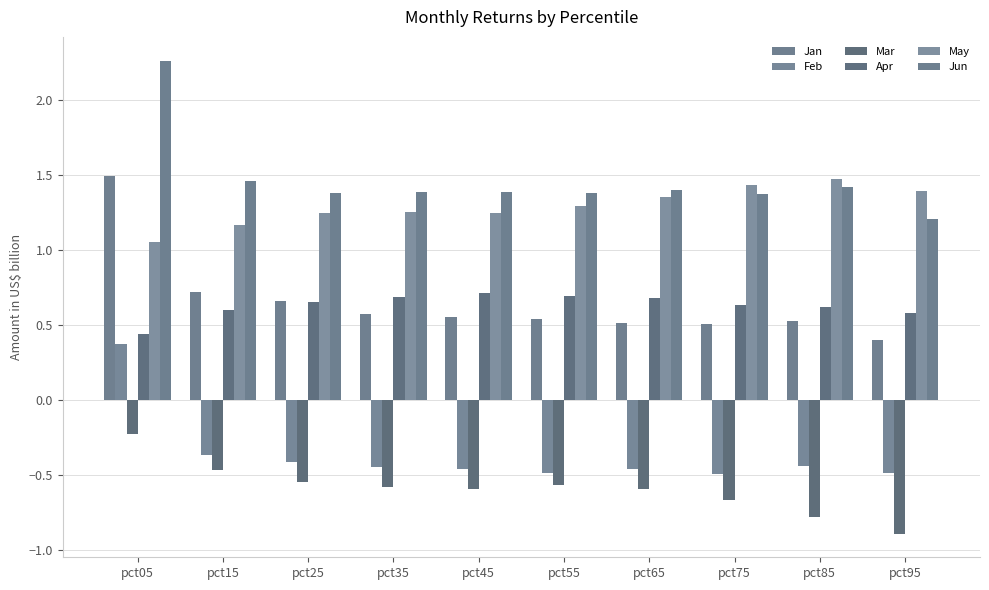

Are the bars horizontal?

No